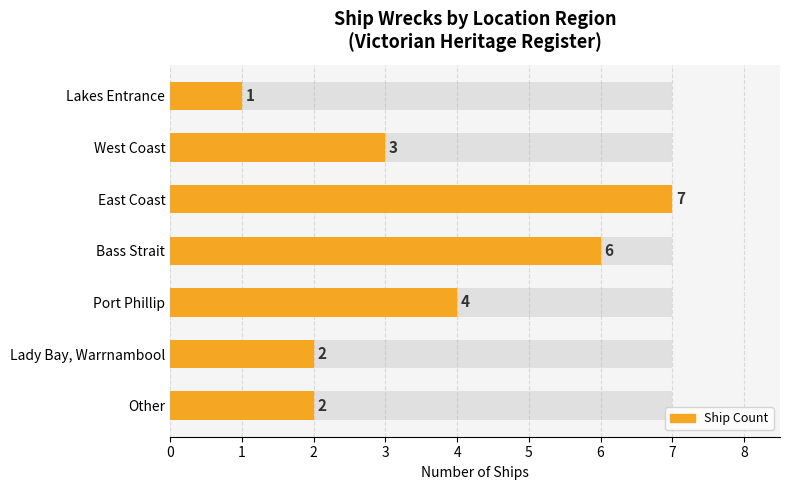

The chart shows a value of 4 at 1. True or false?

False